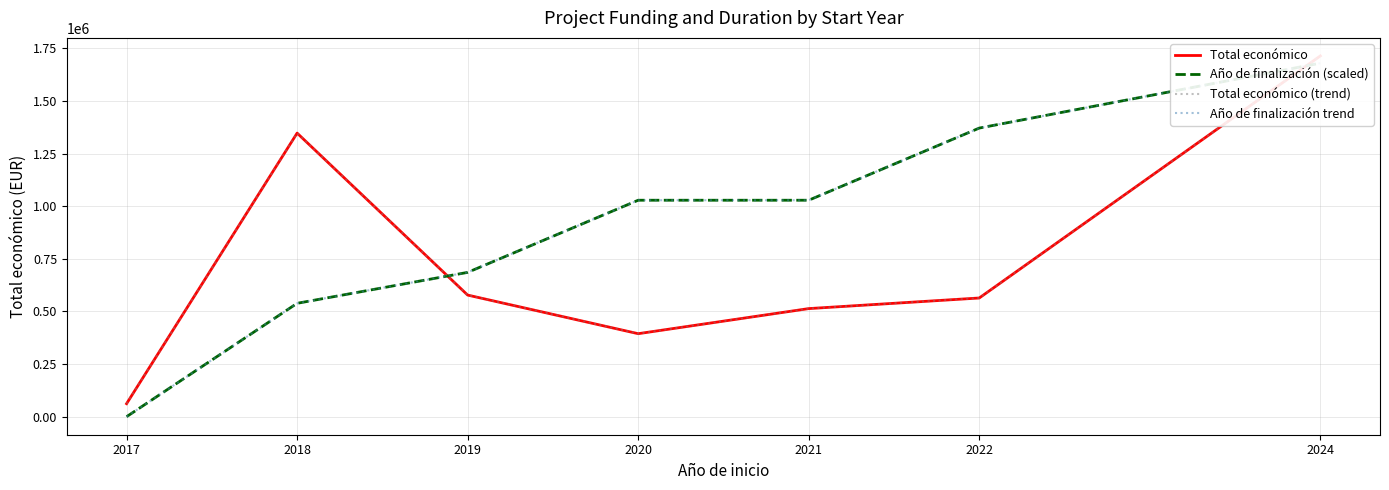

True or false: Total económico (trend) has more than 1 interior local peaks.

False